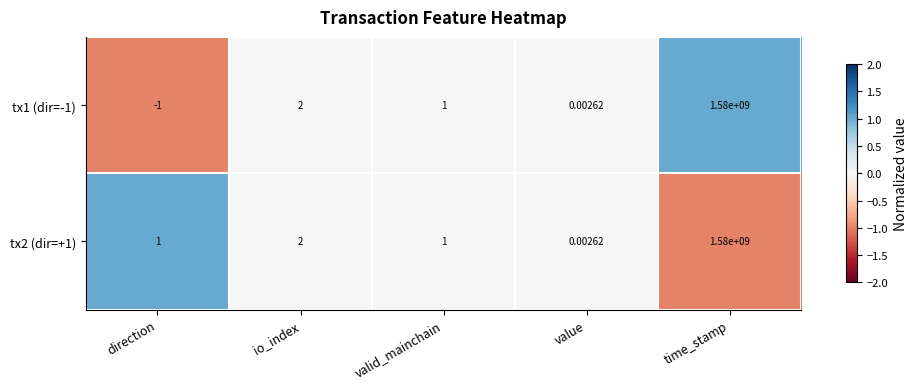

Where does the tx1 (dir=-1) series first go above 1?

io_index